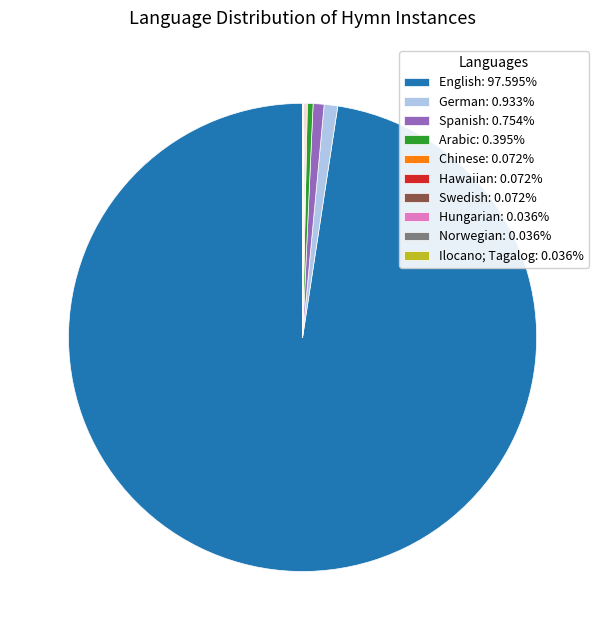

Which slice is the largest?

English